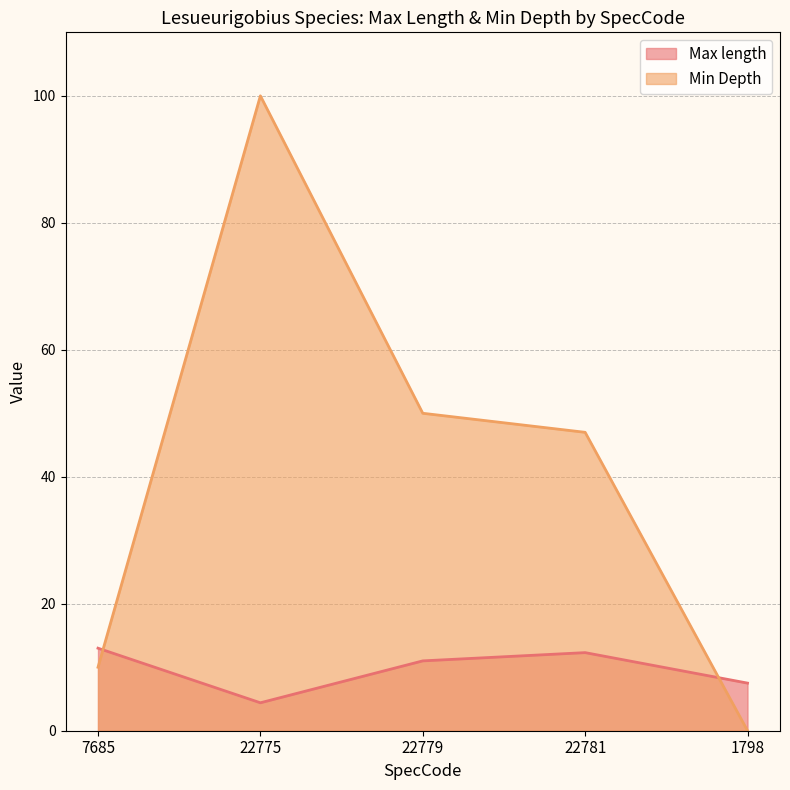

True or false: Max length has a value of 16.3 at 22779.

False